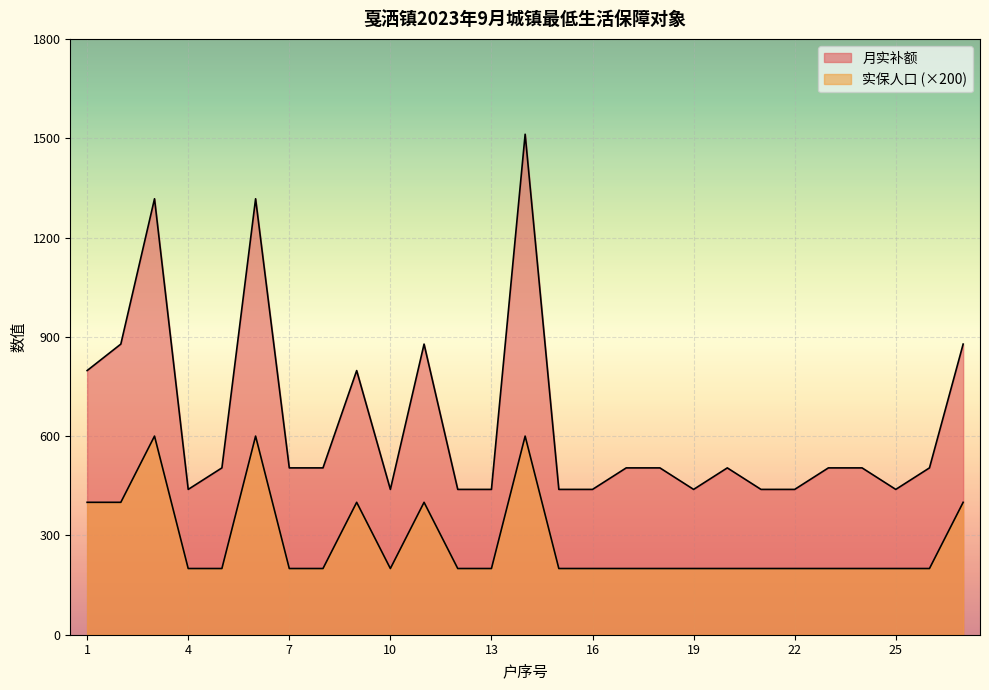

Is it true that 实保人口 equals 200 at 22?

True